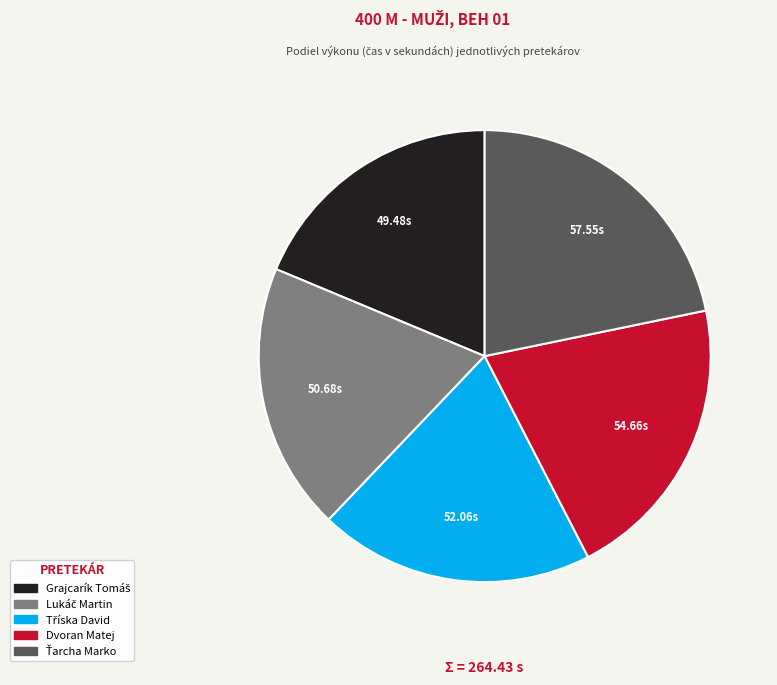

Is there a majority slice in this chart?

No